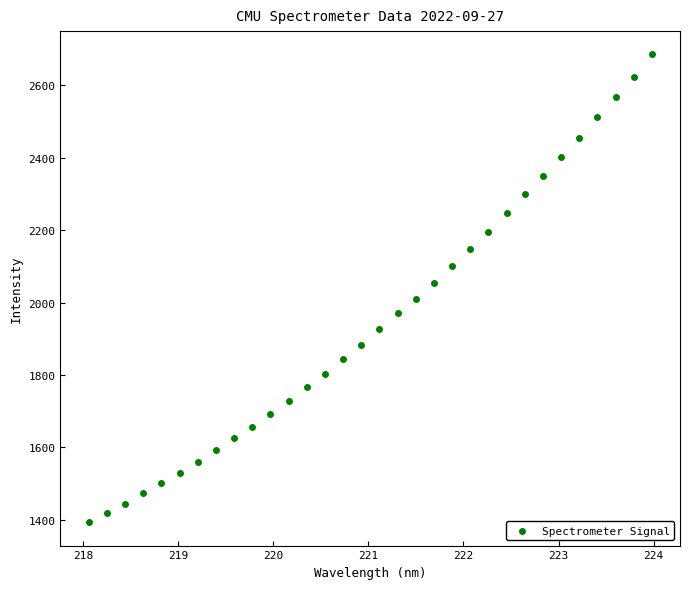

What is the range of X values (max minus min)?

5.9